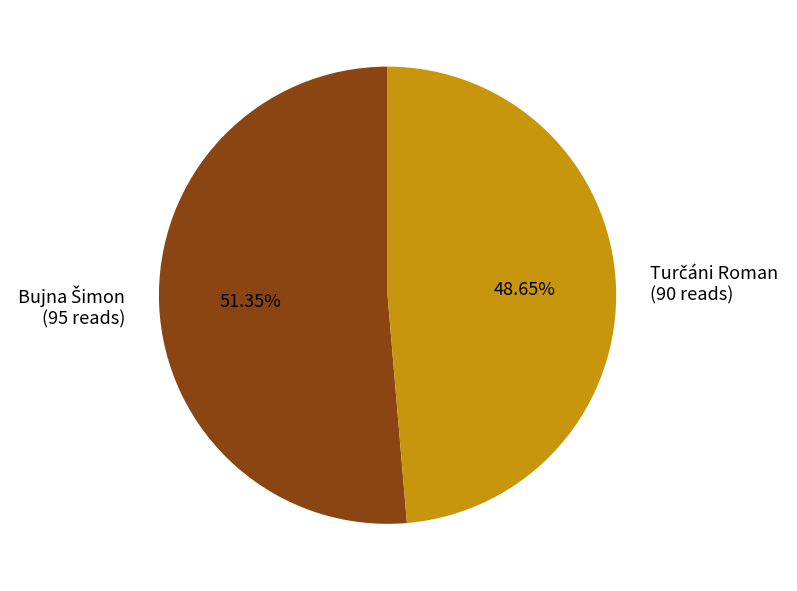

How many slices are in this pie chart?

2